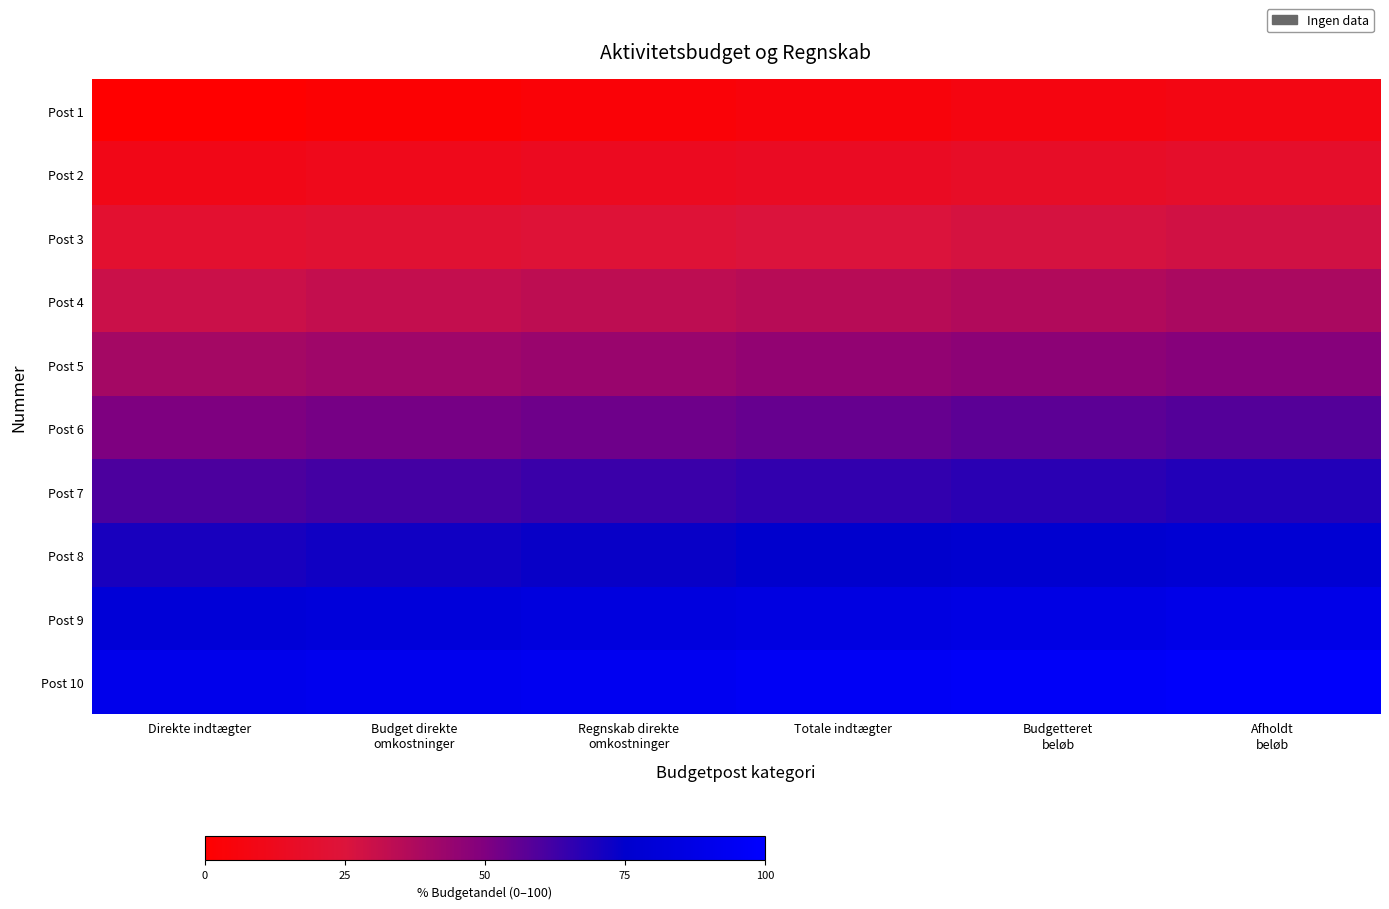

What is the maximum value shown in the chart?

98.3